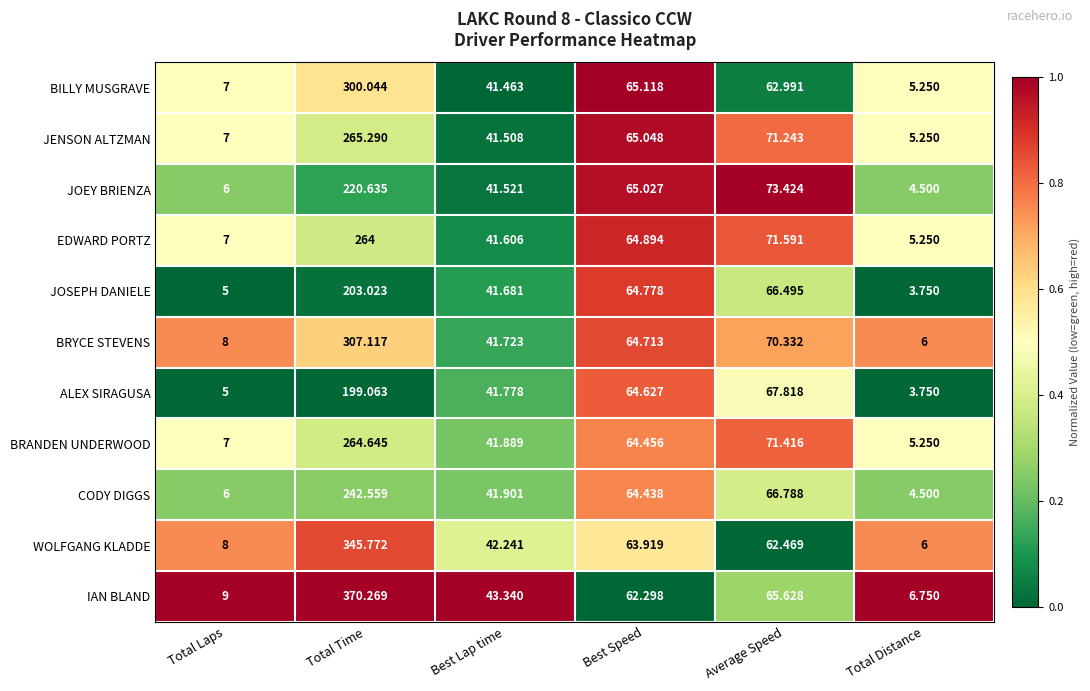

Where does the CODY DIGGS series first go above 64?

Total Time